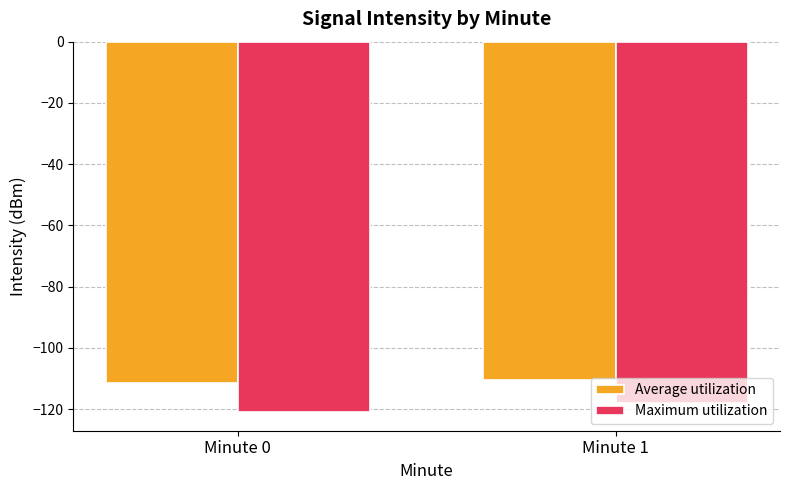

What is the value of the Average utilization bar at the 2nd from the left?

-110.4